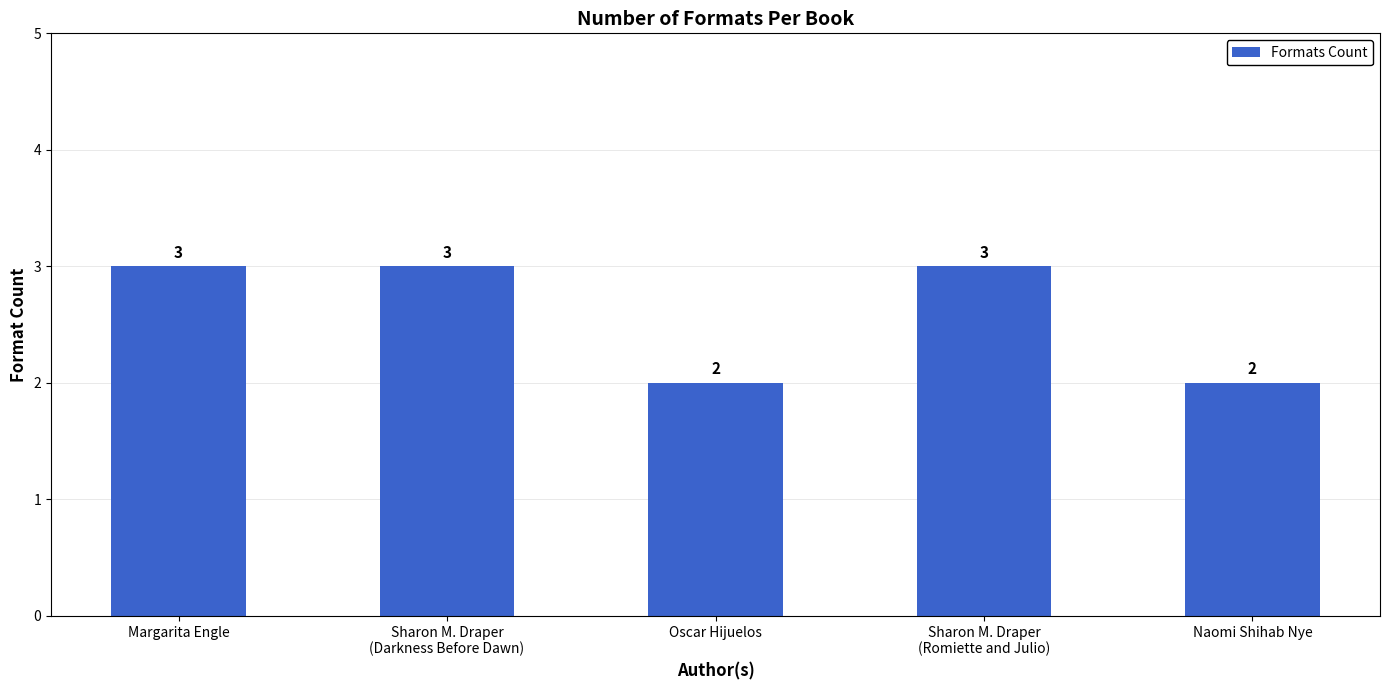

What is the value of the 1st bar from the left?

3